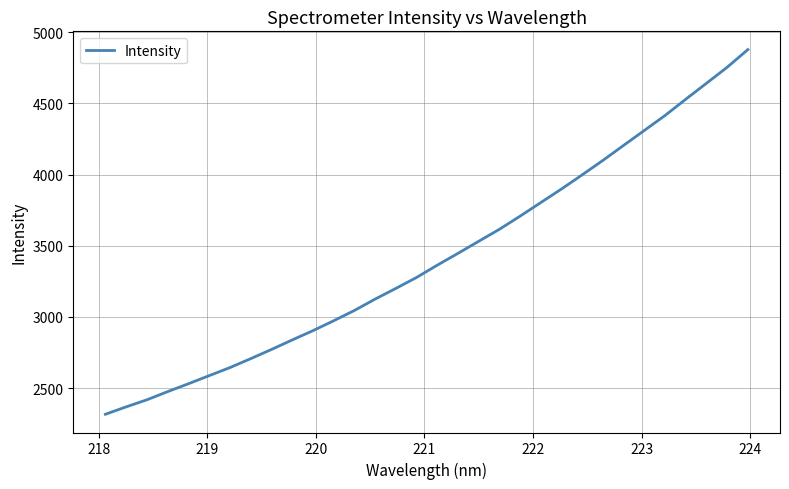

What is the minimum value shown in the chart?

2316.3